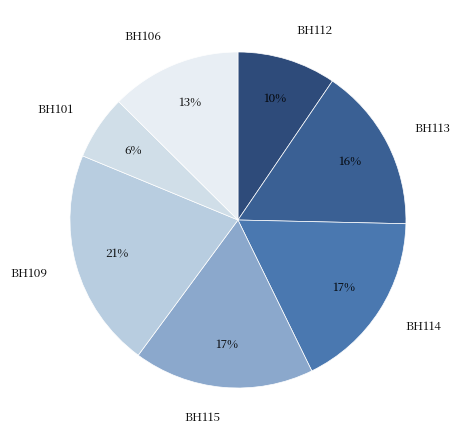

Which slice is the largest?

BH109